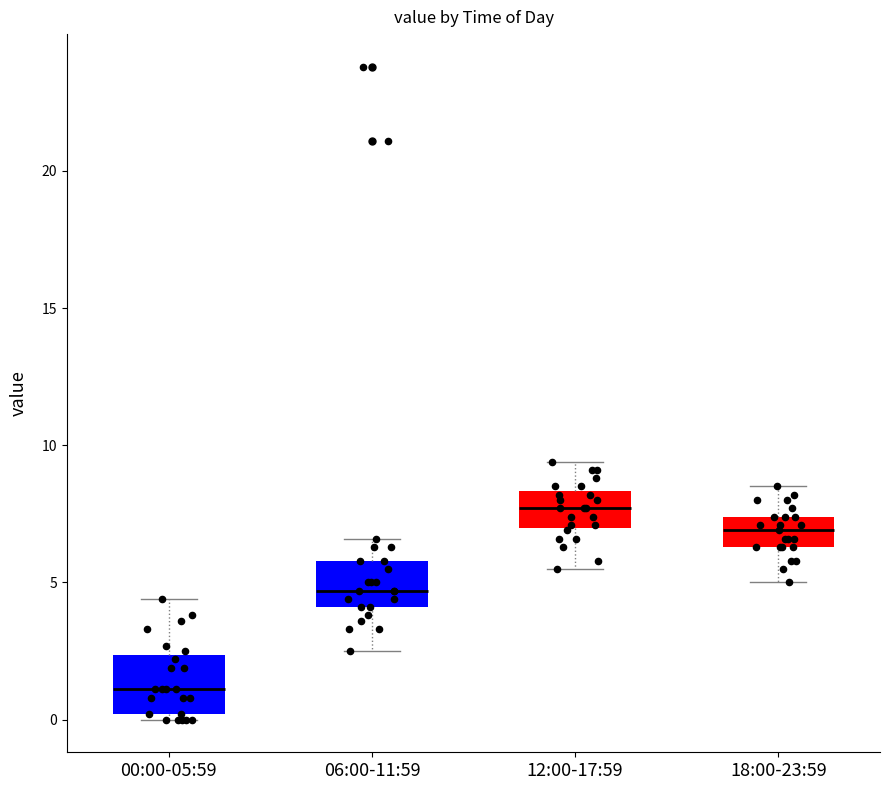

Where is the upper edge of the box for 06:00-11:59 on the y-axis? The values are not printed on the chart, so give them approximately, as read against the axis.

6.0